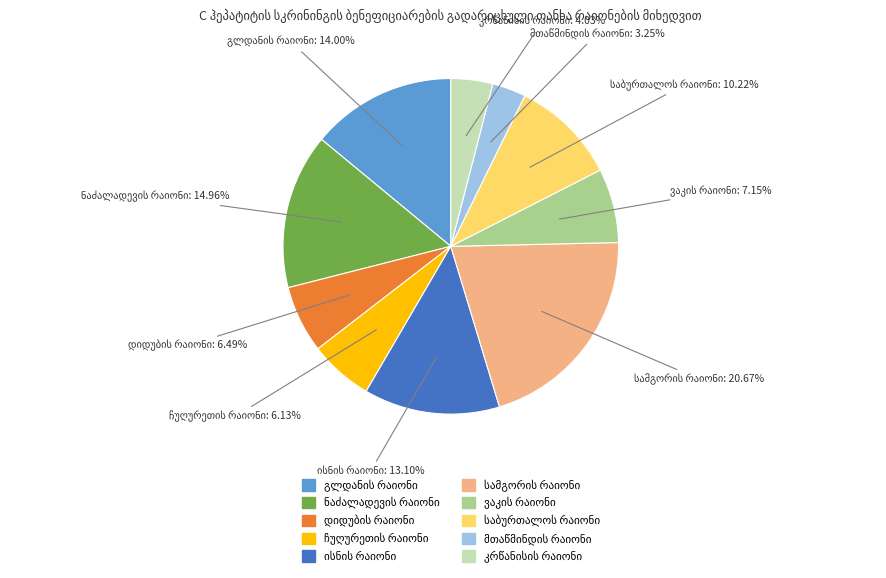

Is there any slice that represents more than half of the pie?

No